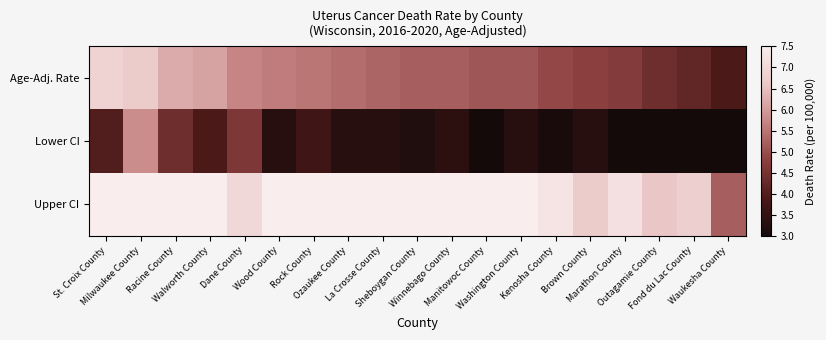

At Winnebago County, list the series in order from largest to smallest.

Upper CI, Age-Adj. Rate, Lower CI